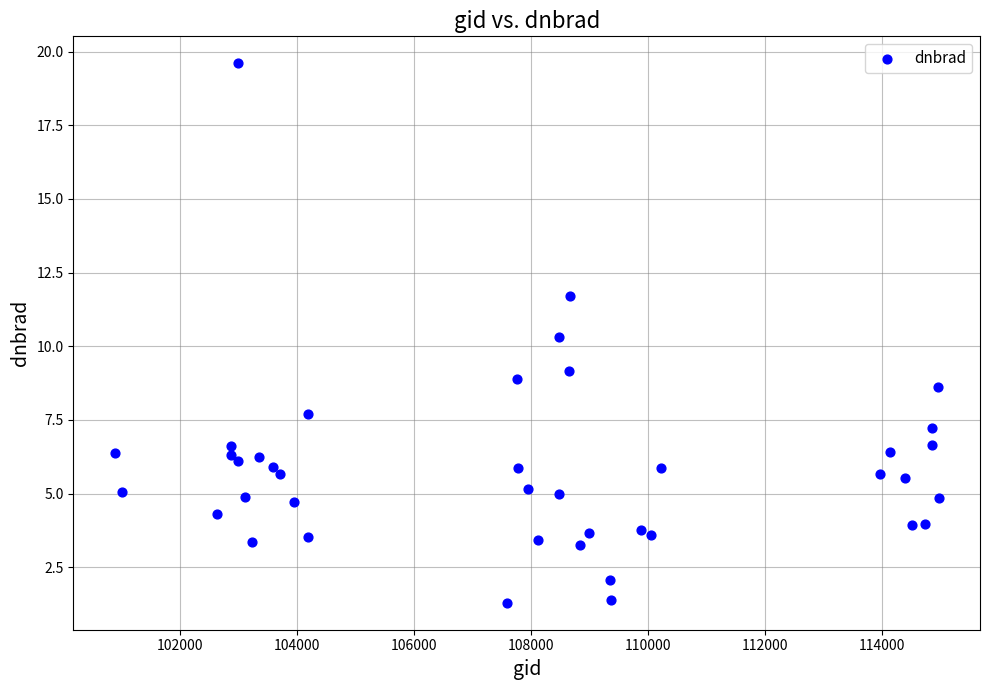

What Y value in the scatter plot is closest to 10?

10.3